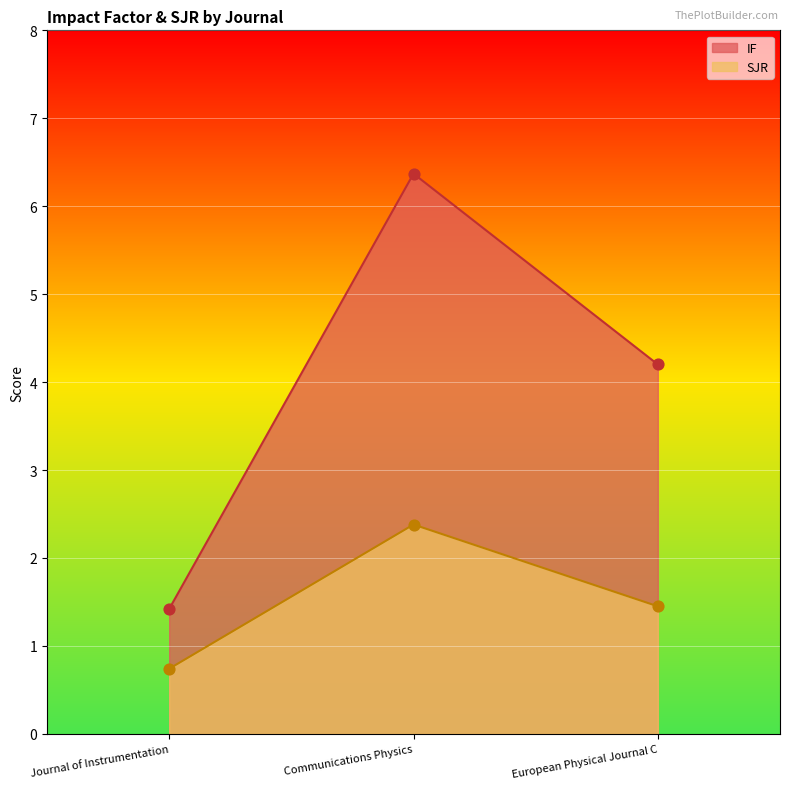

At how many categories does at least one series exceed 3?

2